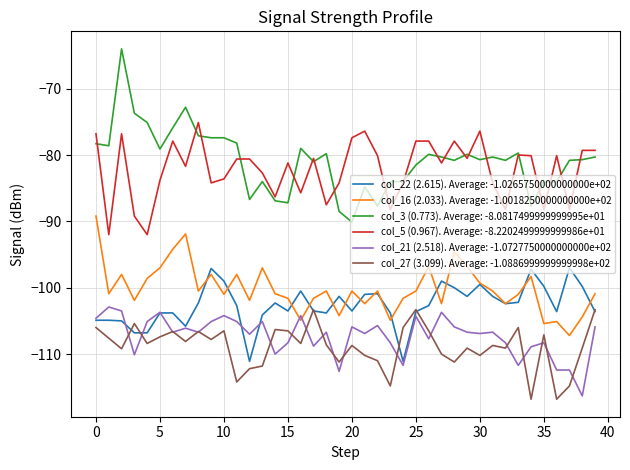

Which series has the largest total across all categories?

col_3 (0.773). Average: -8.0817499999999995e+01